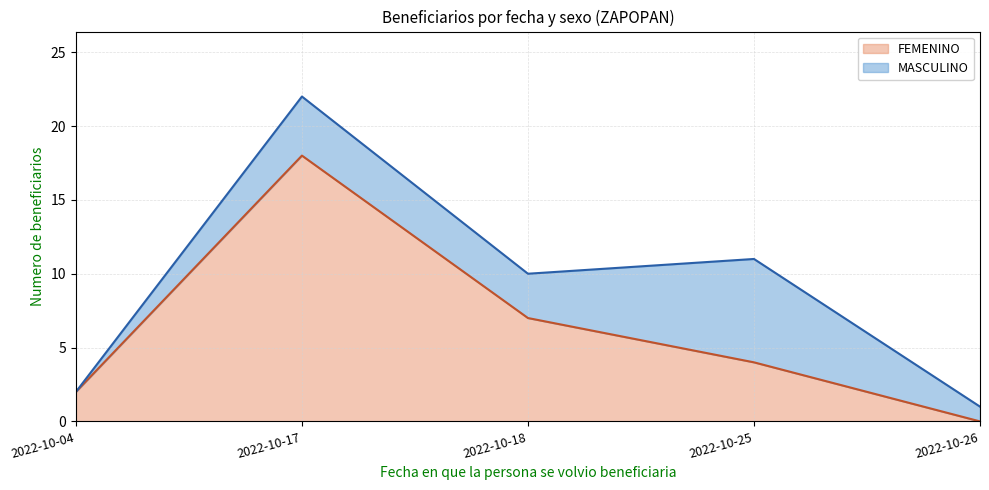

Count the values in the range 2 to 7.

3